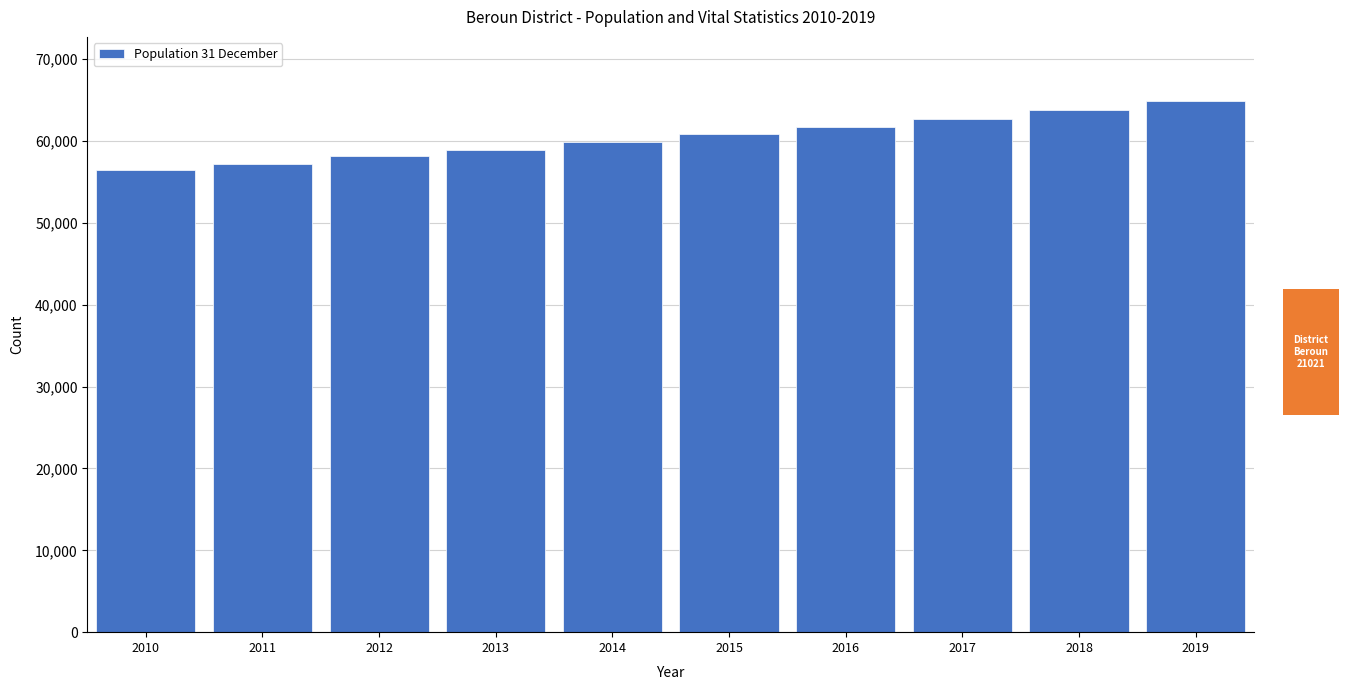

Reading left to right, extract all data points from this chart.

2010=56469	2011=57162	2012=58157	2013=58907	2014=59916	2015=60809	2016=61690	2017=62706	2018=63843	2019=64927